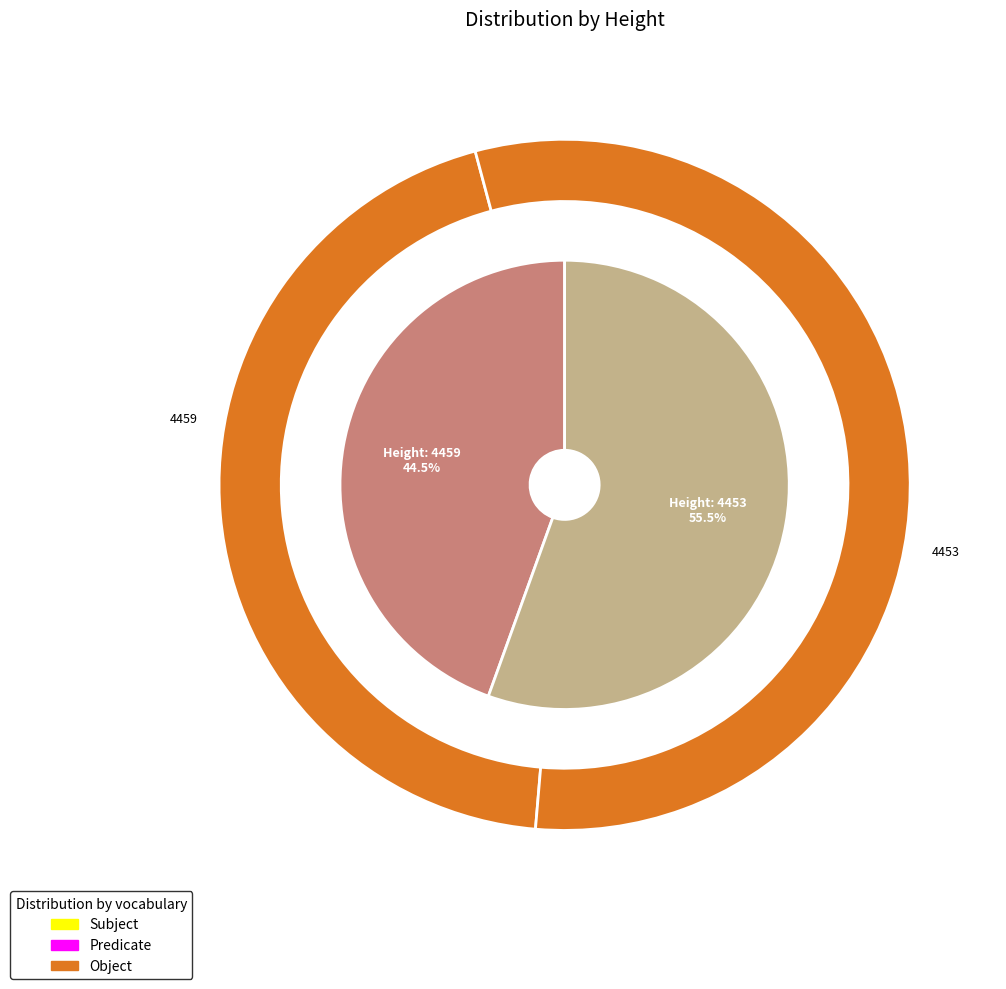

To the nearest percent, what is the difference between the largest and smallest slice percentages?

11%